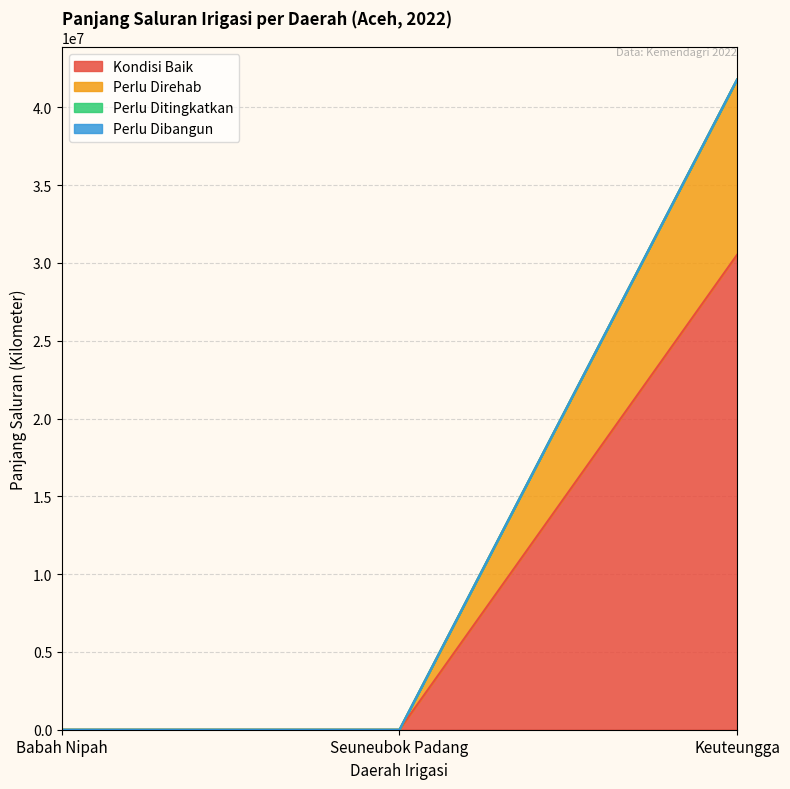

What position from the right is Keuteungga?

1